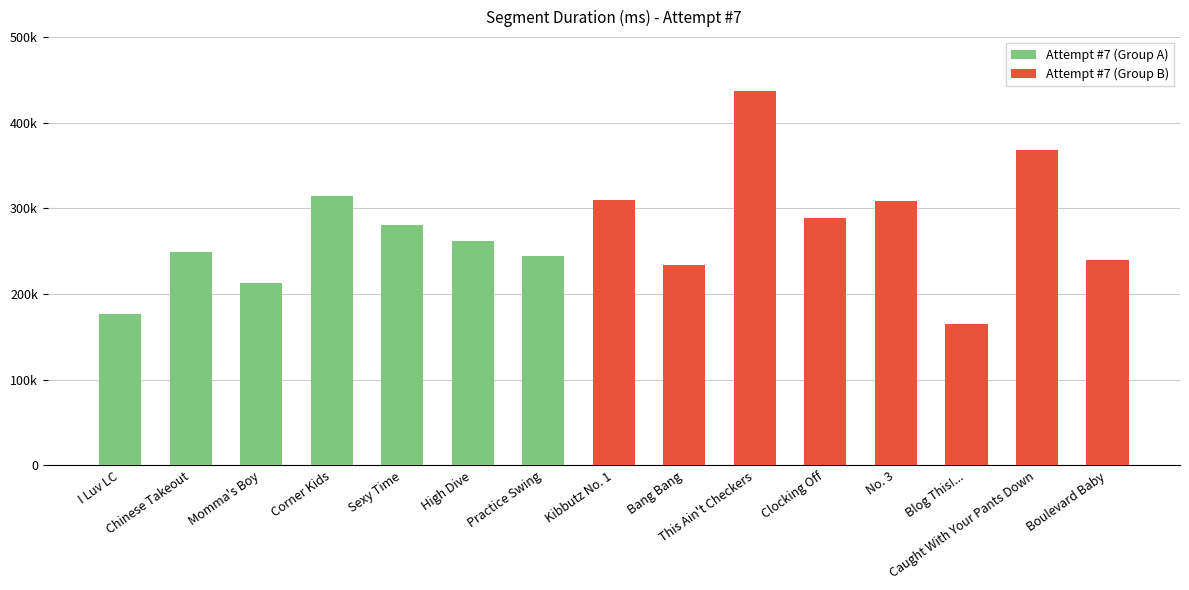

Rank the categories by value from lowest to highest.

Blog This!..., I Luv LC, Momma's Boy, Bang Bang, Boulevard Baby, Practice Swing, Chinese Takeout, High Dive, Sexy Time, Clocking Off, No. 3, Kibbutz No. 1, Corner Kids, Caught With Your Pants Down, This Ain't Checkers